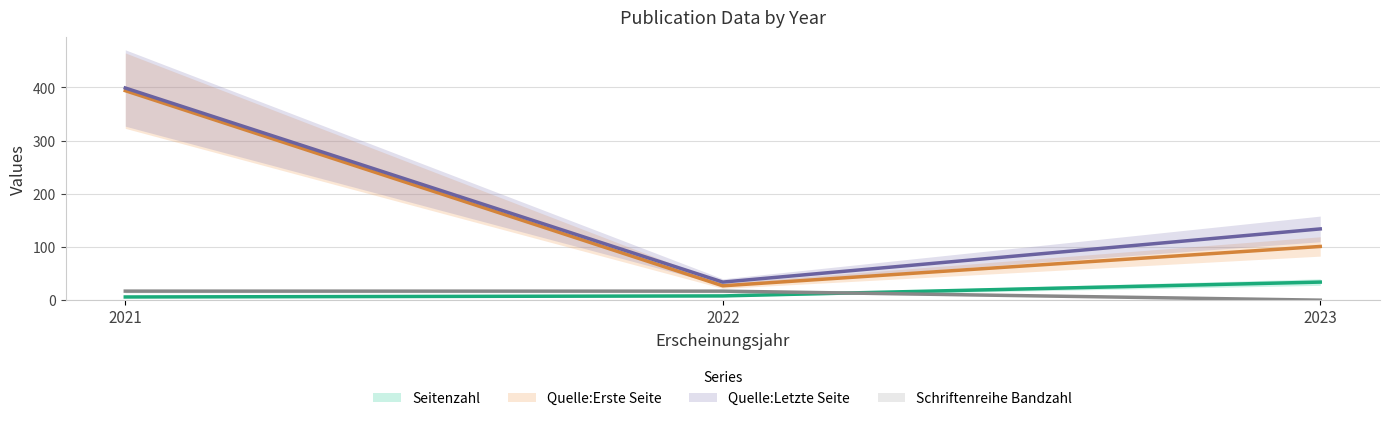

Is this an area chart (filled region under the line)?

No